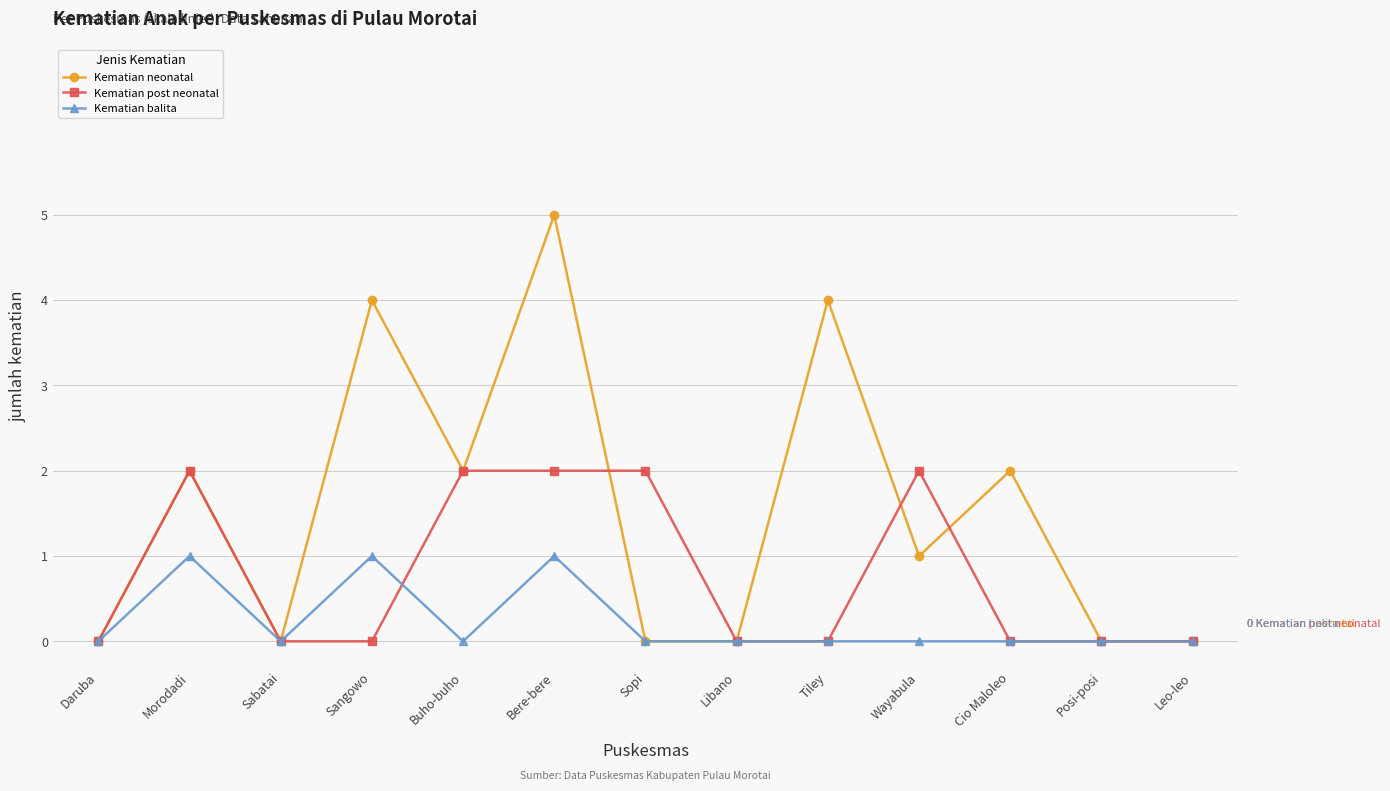

Which label corresponds to the largest value in the chart?

Bere-bere